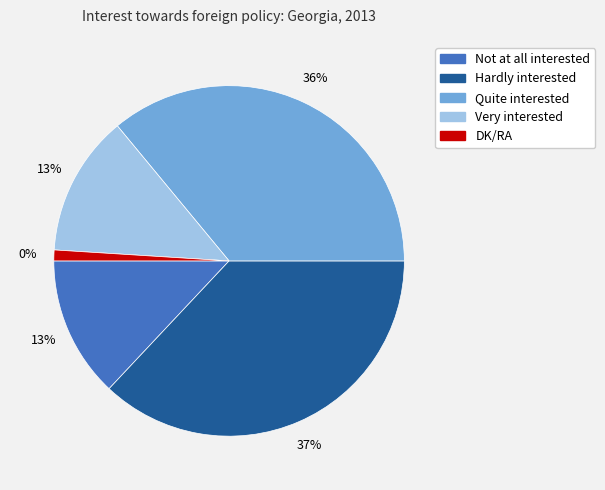

To the nearest percent, what is the combined percentage of Very interested and DK/RA?

14%